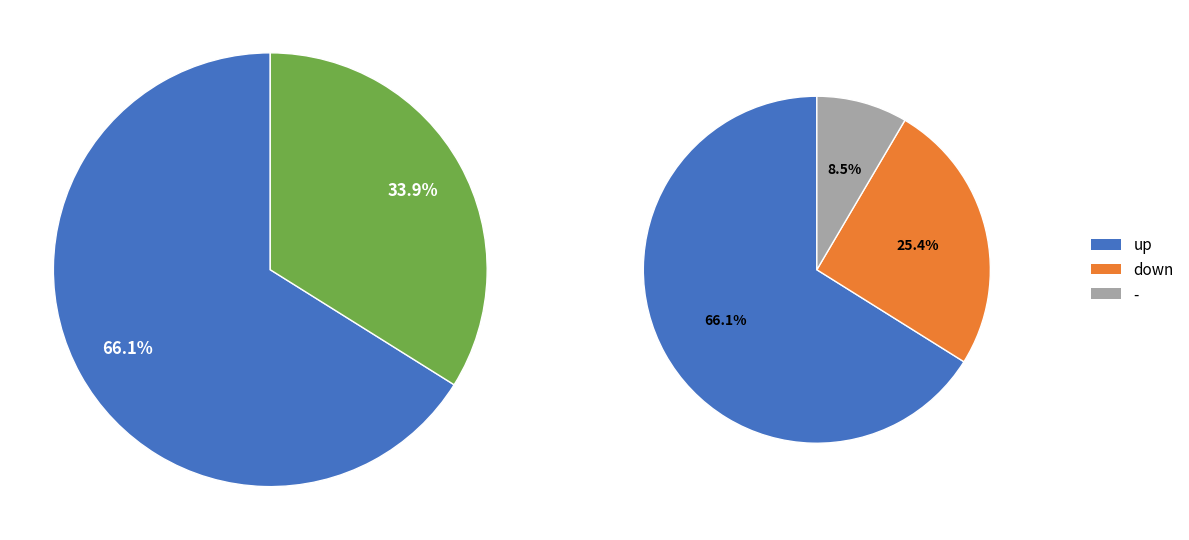

Combined, do down and up account for over 50%?

Yes